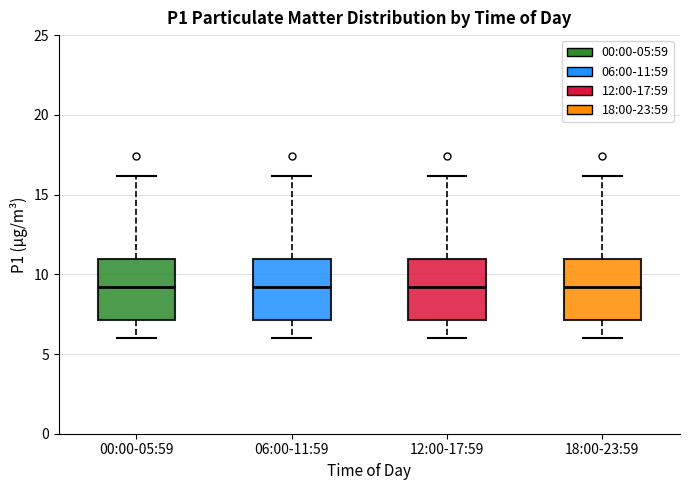

Reading left to right, read every box against the y-axis: the position of its median line, the range the box covers, and the ends of its whiskers. The values are not printed on the chart, so give them approximately, as read against the axis.

00:00-05:59: median 9, box 7 to 11, whiskers 6 to 16
06:00-11:59: median 9, box 7 to 11, whiskers 6 to 16
12:00-17:59: median 9, box 7 to 11, whiskers 6 to 16
18:00-23:59: median 9, box 7 to 11, whiskers 6 to 16